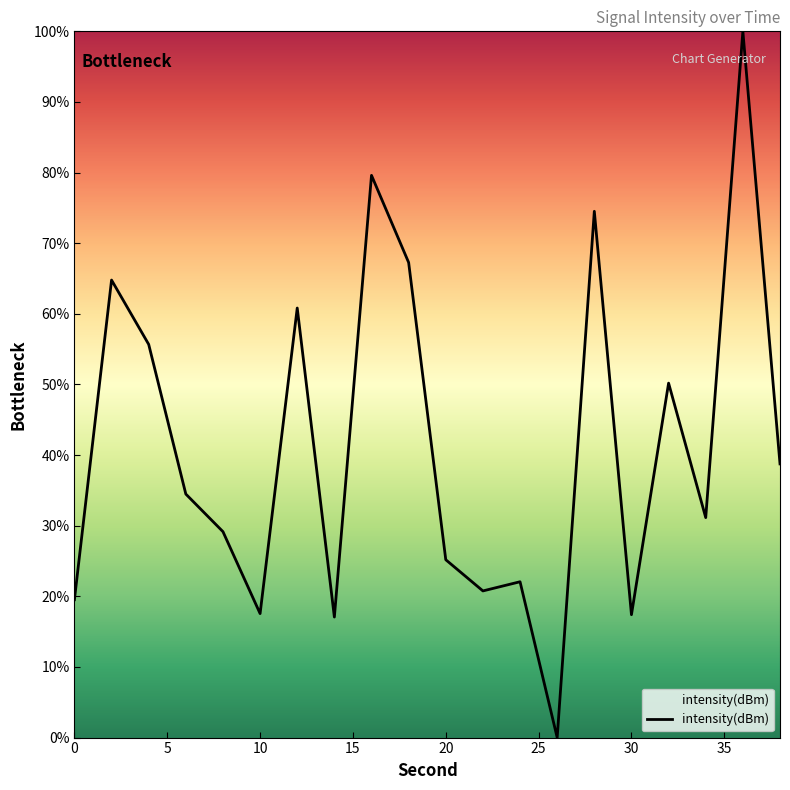

What is the greatest value displayed?

100.0